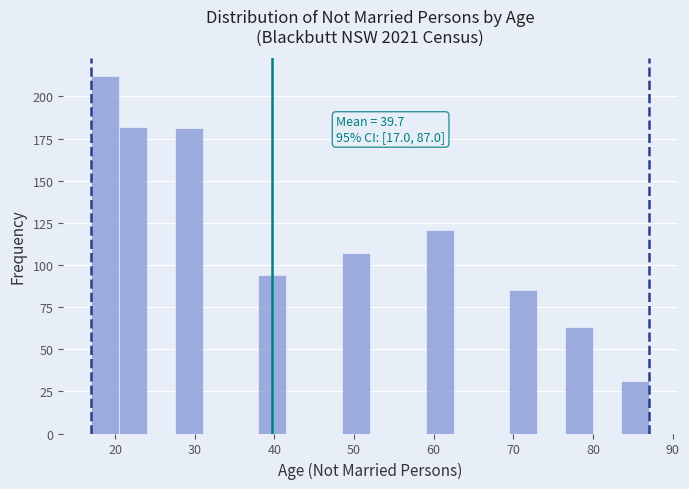

Read against the x-axis, roughly where is the centre of the tallest bar?

19